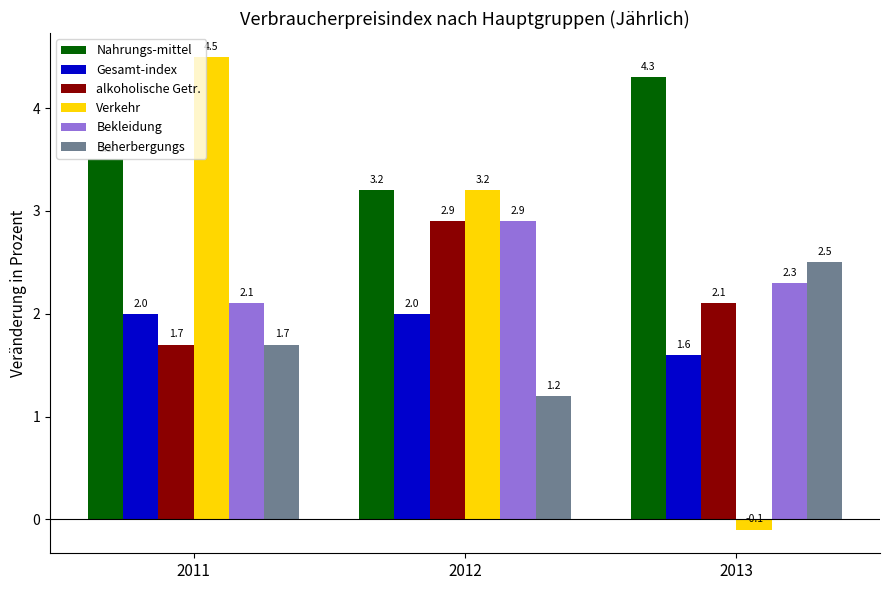

What is the minimum value for Verkehr?

-0.1